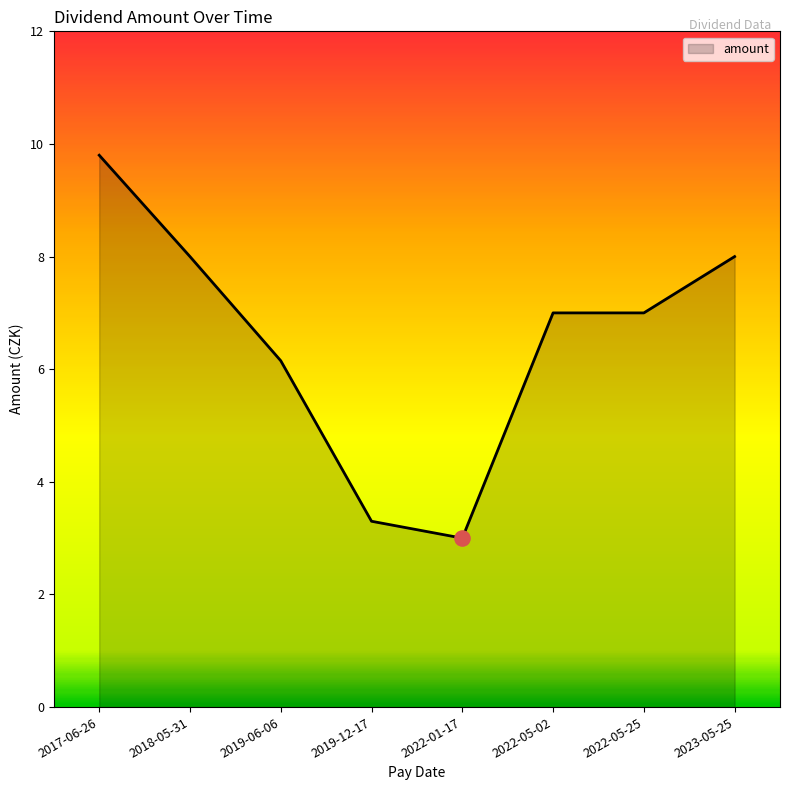

Which has a higher value, 2018-05-31 or 2017-06-26?

2017-06-26